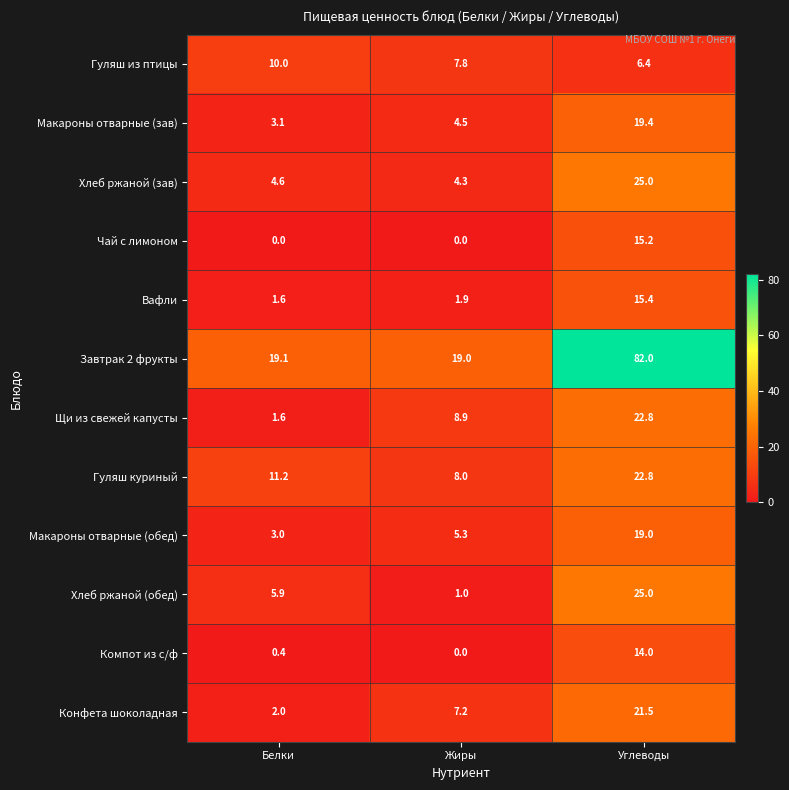

What is the maximum value for Чай с лимоном?

15.2